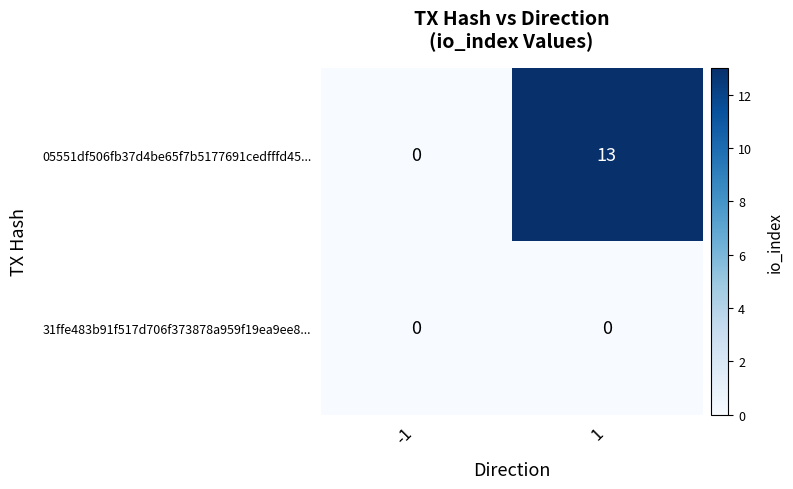

Reading left to right, list all the values displayed in this chart.

05551df506fb37d4be65f7b5177691cedfffd45...: -1=0	1=13
31ffe483b91f517d706f373878a959f19ea9ee8...: -1=0	1=0